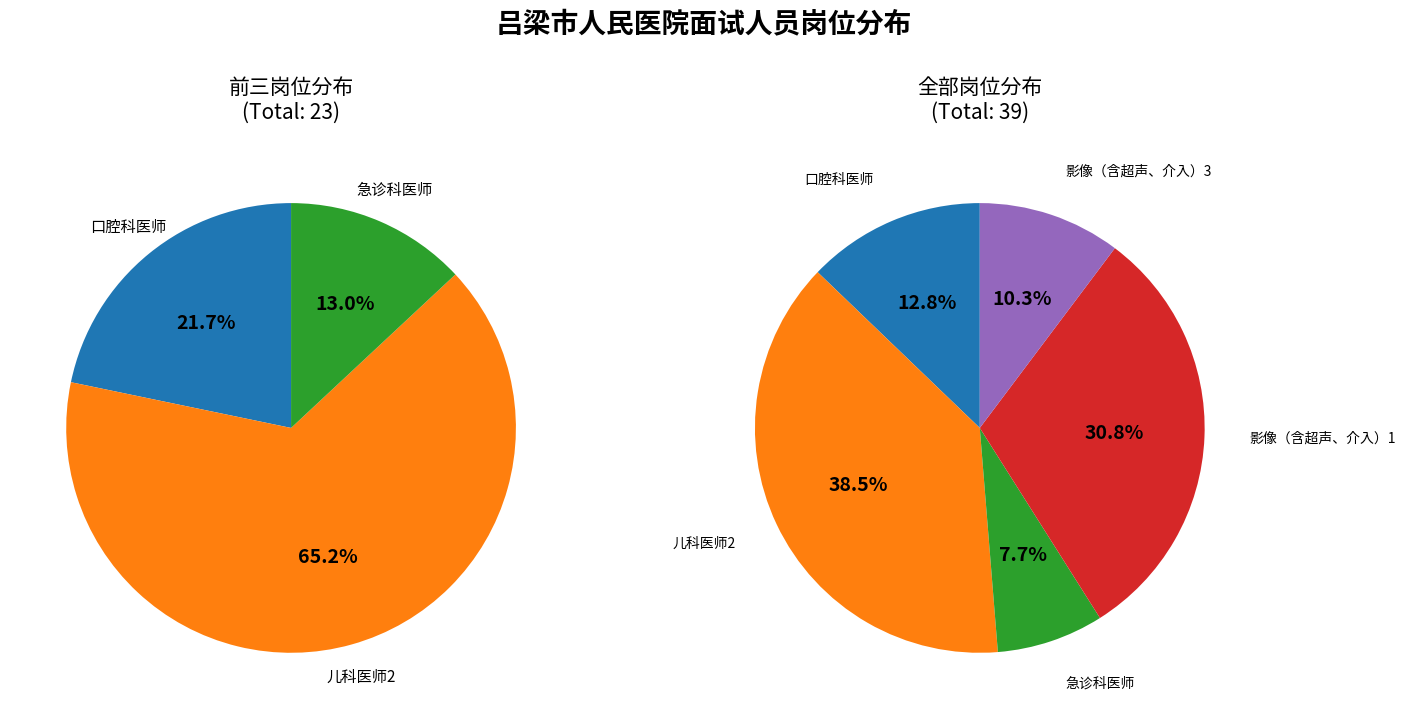

Which category has the smallest portion of the pie?

急诊科医师